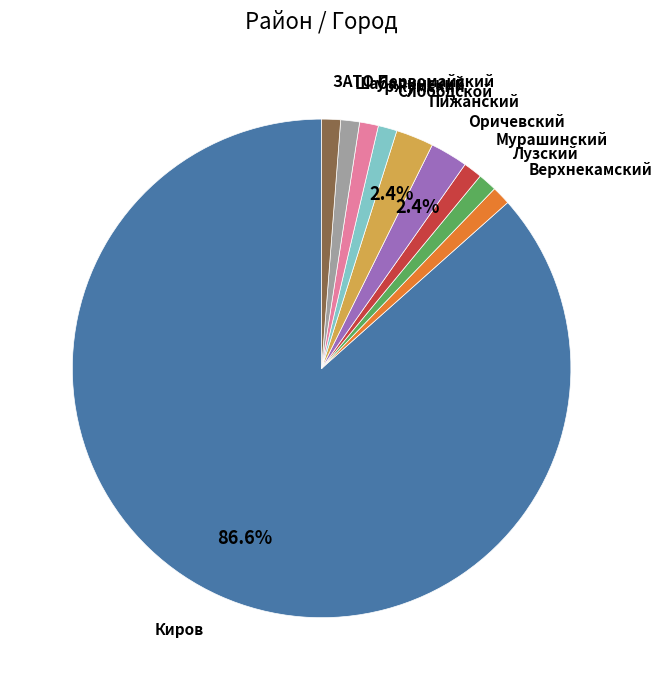

Is there any slice that represents more than half of the pie?

Yes